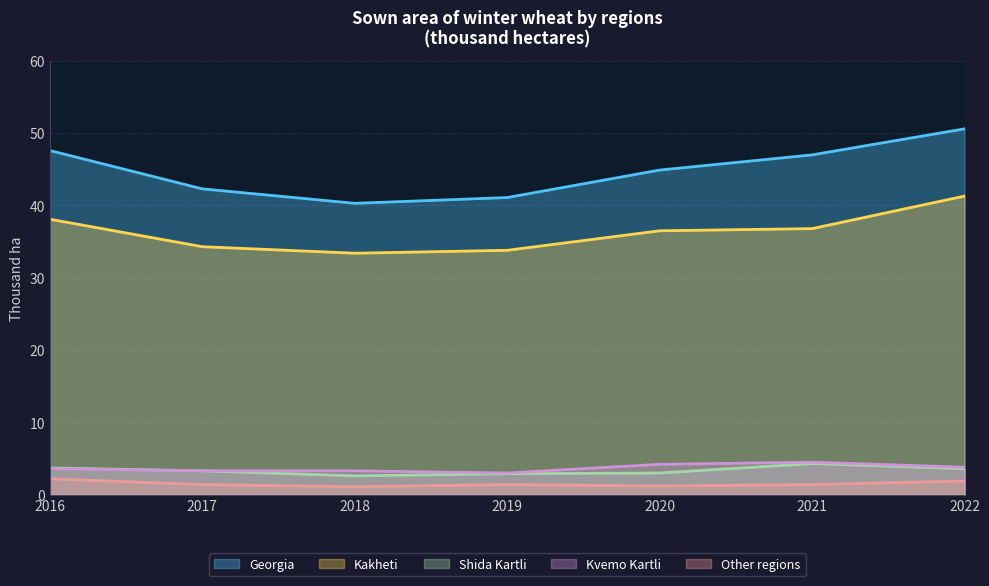

What is the sum of all Kvemo Kartli values?

25.7